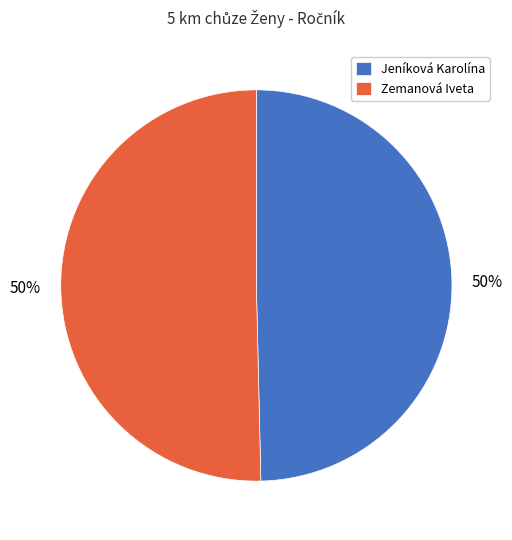

Count the number of slices in the pie.

2